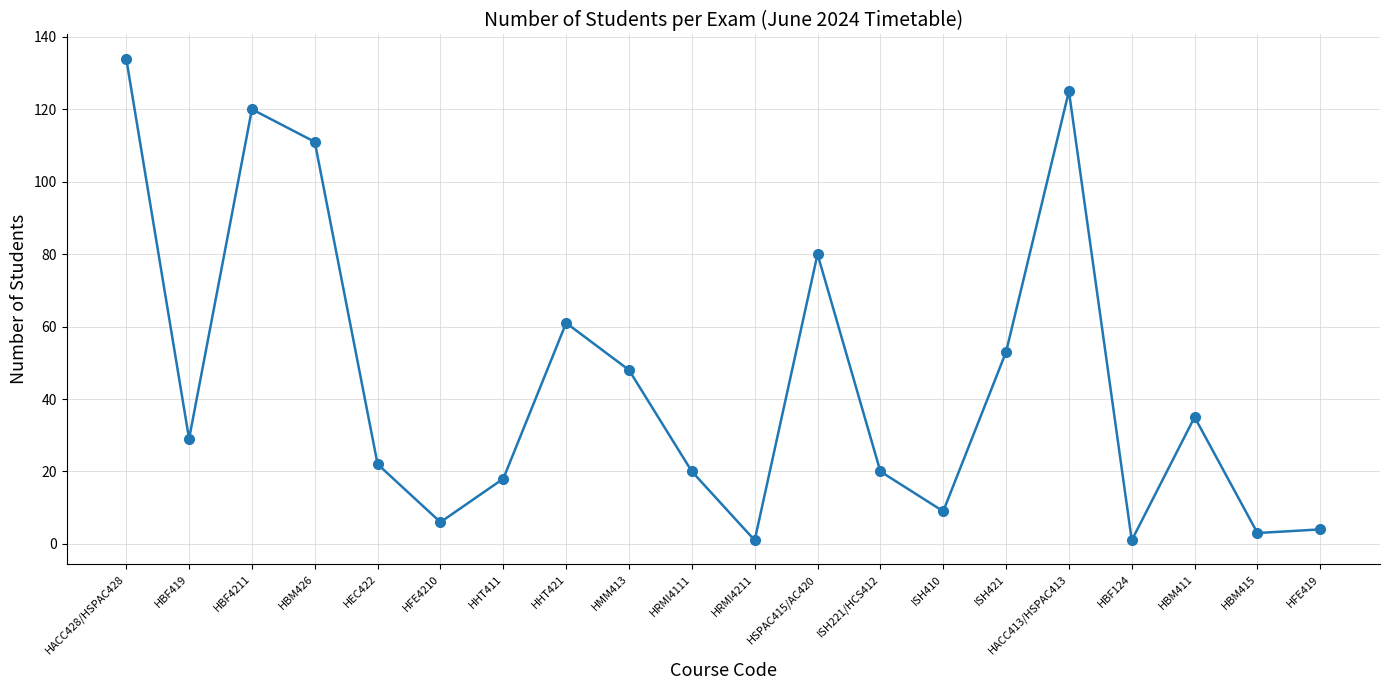

The chart shows a value of 108 at HHT421. True or false?

False